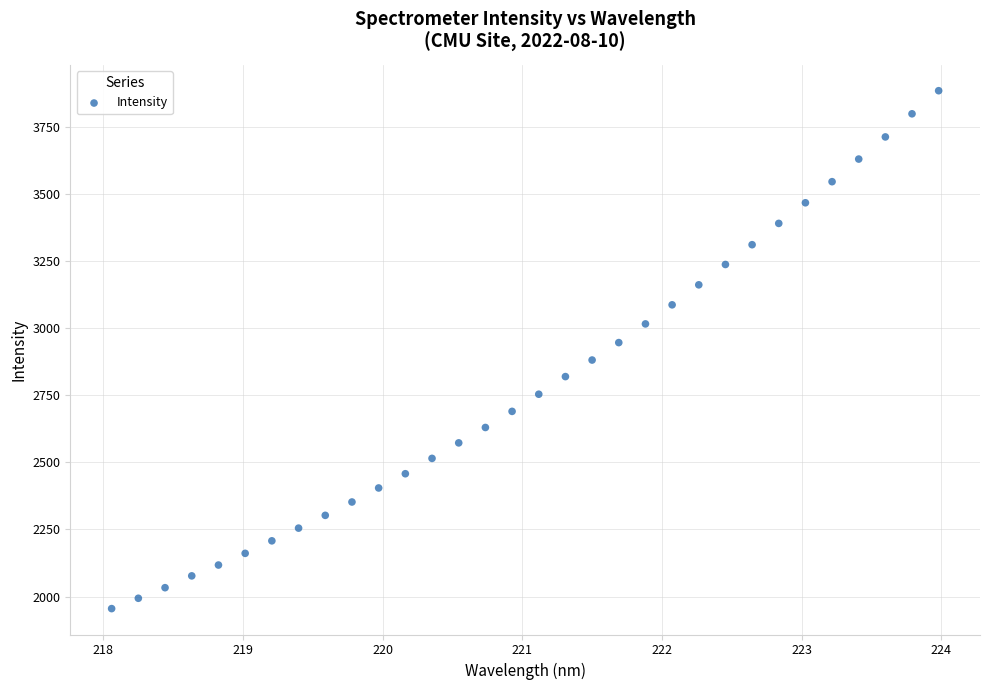

What is the range of Y values (max minus min)?

1928.6